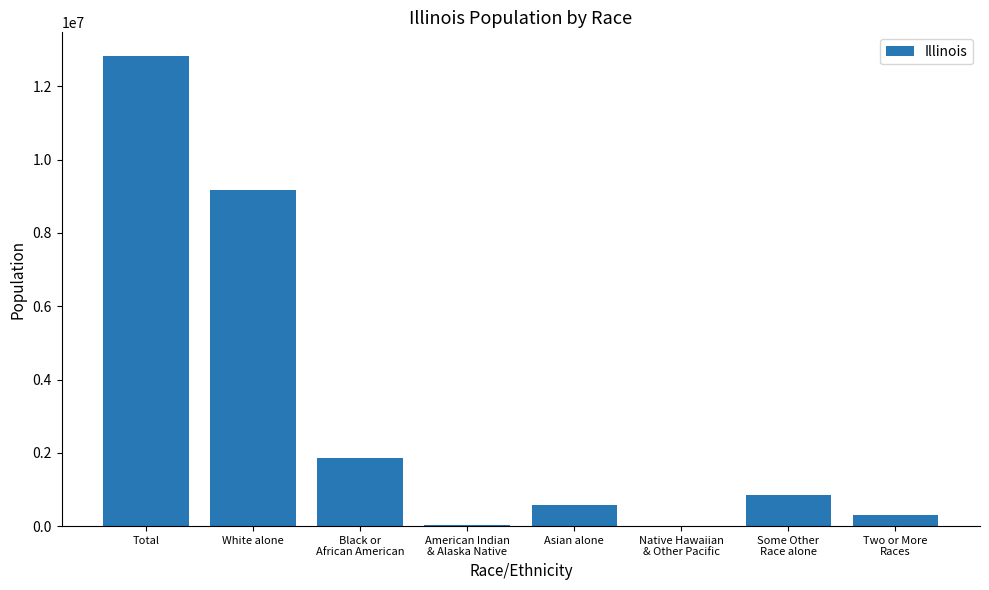

Are the bars horizontal?

No